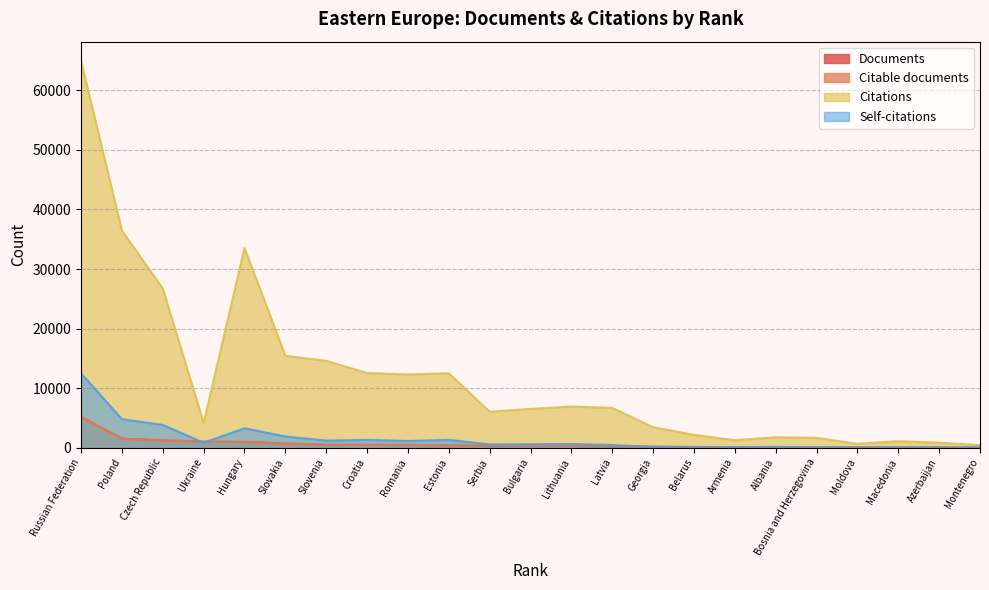

True or false: Self-citations and Citations cross at least once.

False